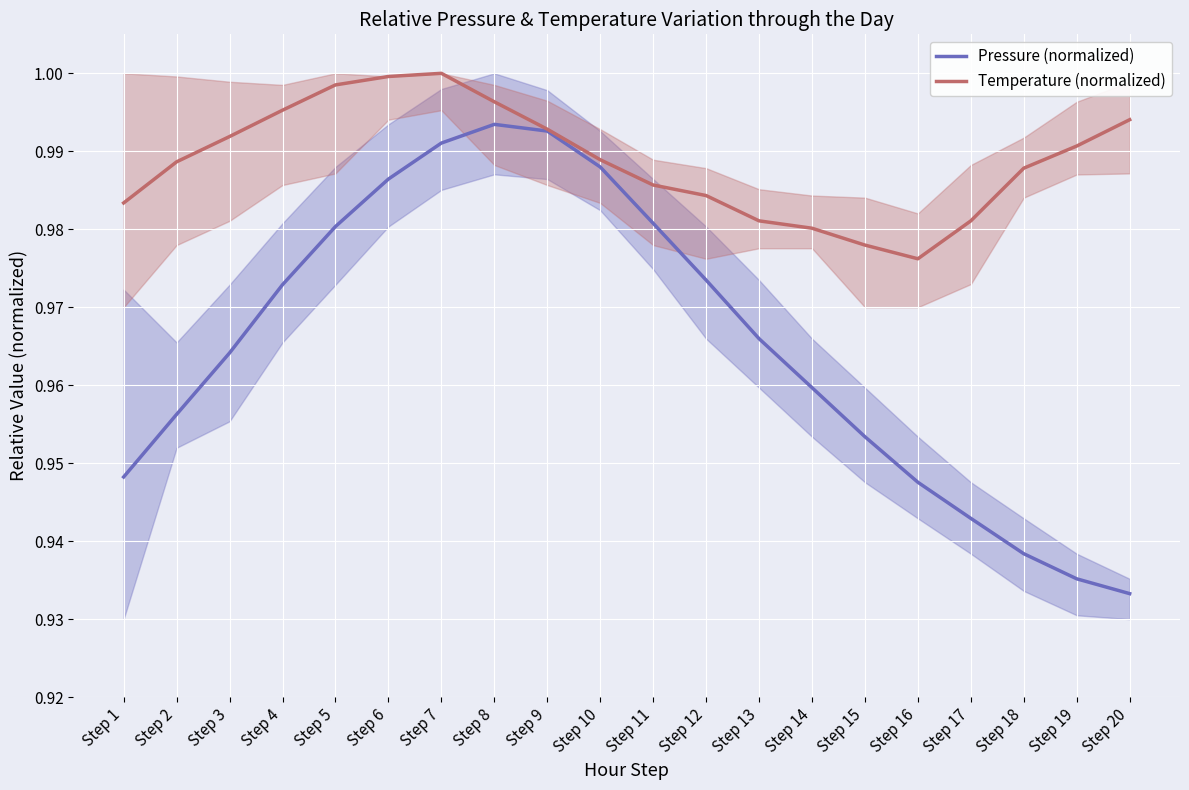

Reading left to right, transcribe all the data shown in this chart.

Pressure (normalized): Step 1=0.9	Step 2=1.0	Step 3=1.0	Step 4=1.0	Step 5=1.0	Step 6=1.0	Step 7=1.0	Step 8=1.0	Step 9=1.0	Step 10=1.0	Step 11=1.0	Step 12=1.0	Step 13=1.0	Step 14=1.0	Step 15=1.0	Step 16=0.9	Step 17=0.9	Step 18=0.9	Step 19=0.9	Step 20=0.9
Temperature (normalized): Step 1=1.0	Step 2=1.0	Step 3=1.0	Step 4=1.0	Step 5=1.0	Step 6=1.0	Step 7=1.0	Step 8=1.0	Step 9=1.0	Step 10=1.0	Step 11=1.0	Step 12=1.0	Step 13=1.0	Step 14=1.0	Step 15=1.0	Step 16=1.0	Step 17=1.0	Step 18=1.0	Step 19=1.0	Step 20=1.0